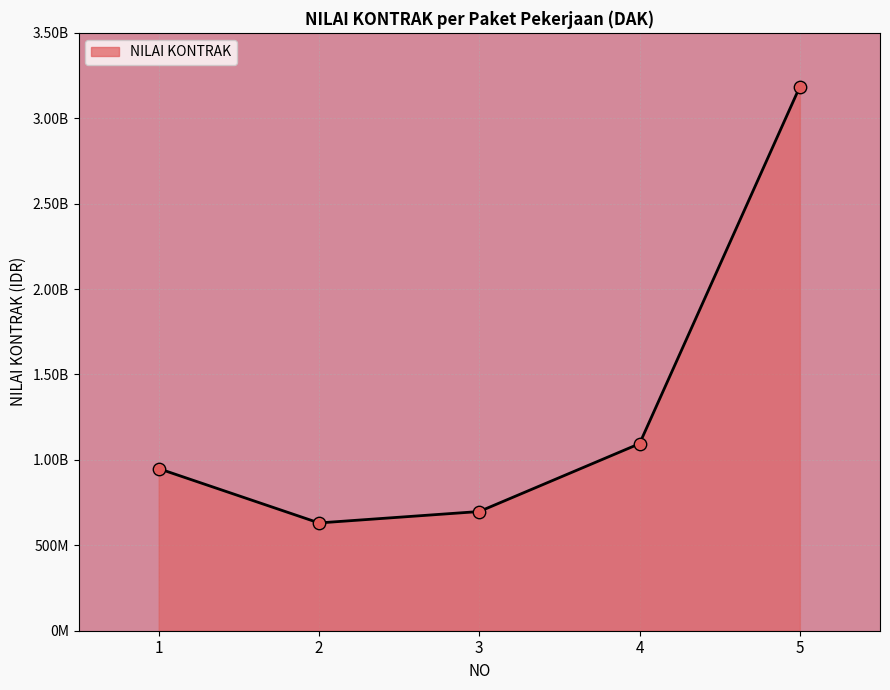

What is the change in value from 4 to 5?

+2090064000